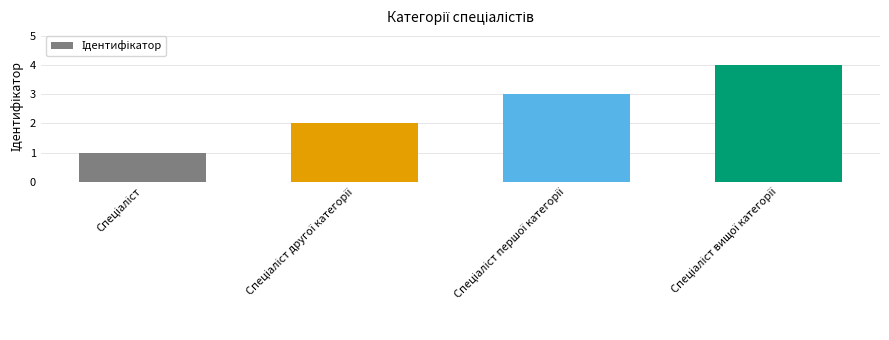

What is the maximum value shown in the chart?

4